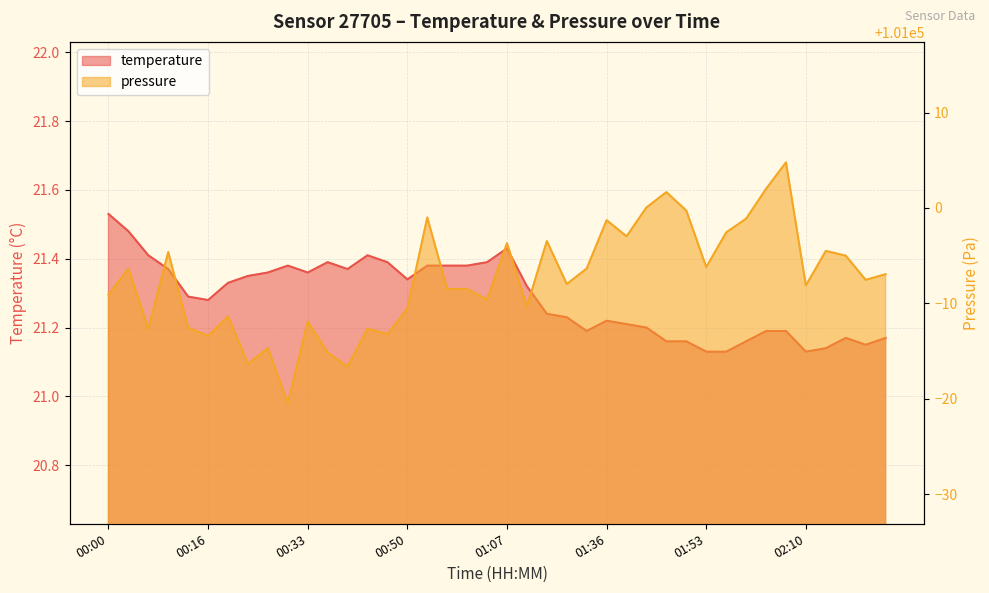

How many data points in pressure are above 100992?

21